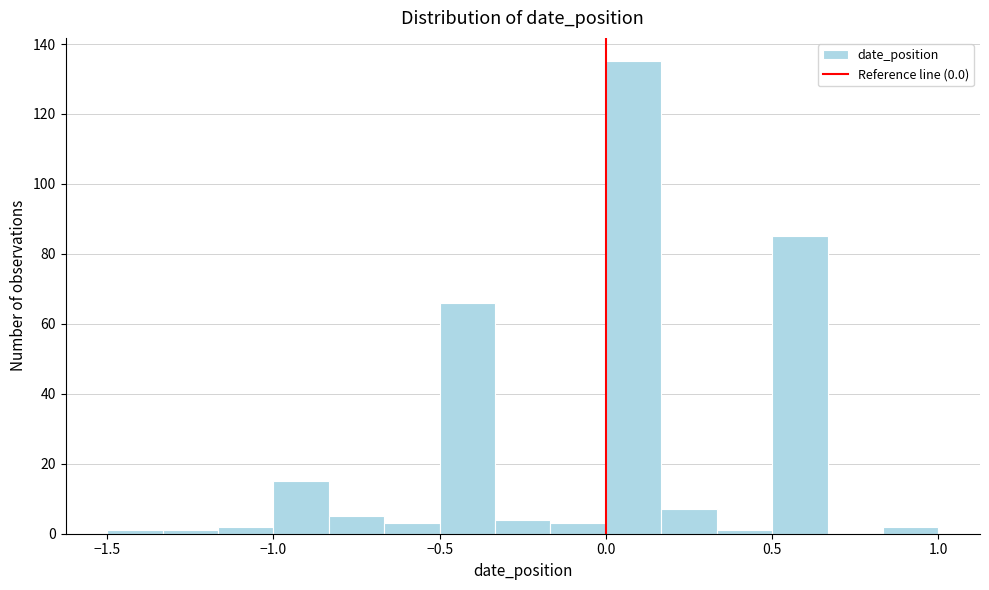

Around what value on the x-axis is the tallest bar? Give the approximate position of its centre, as read against the axis.

0.10